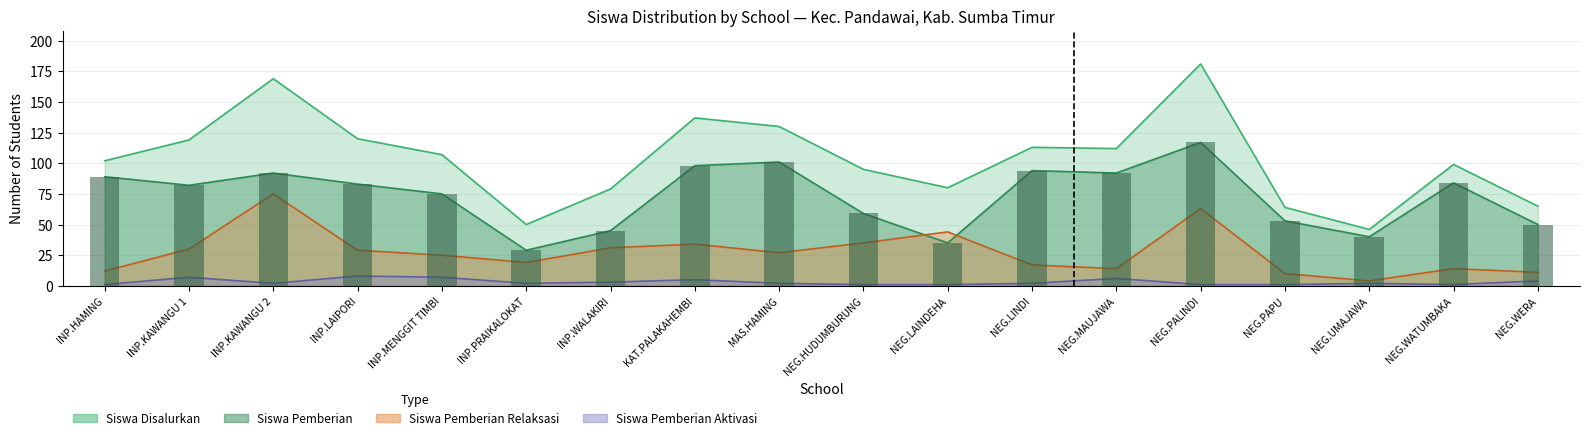

Is it true that Siswa Disalurkan equals 99 at NEG.WATUMBAKA?

True